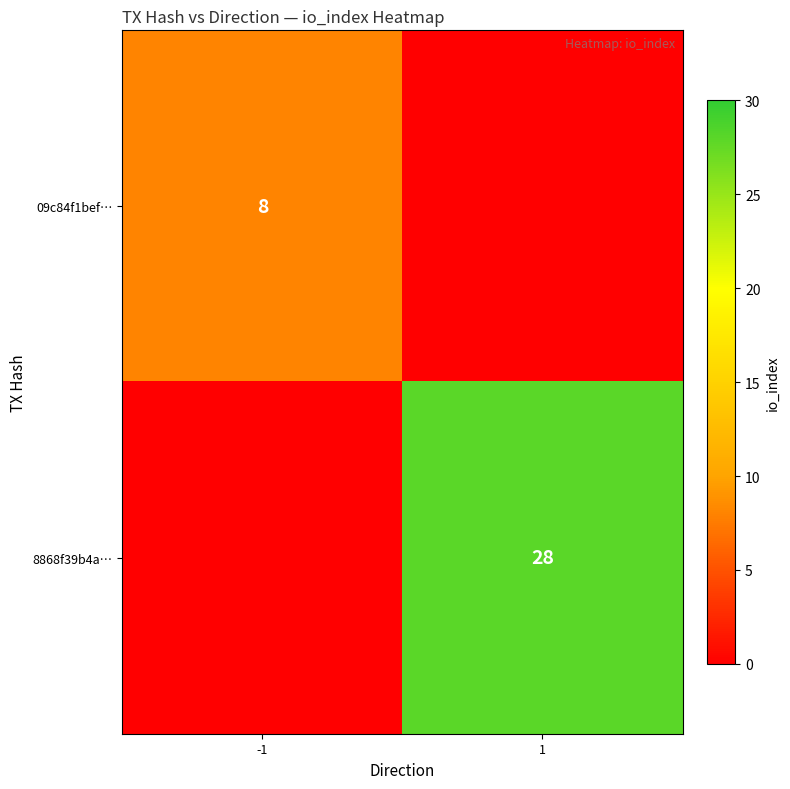

Is the value of 09c84f1bef… at -1 greater than the value of 8868f39b4a… at 1?

No